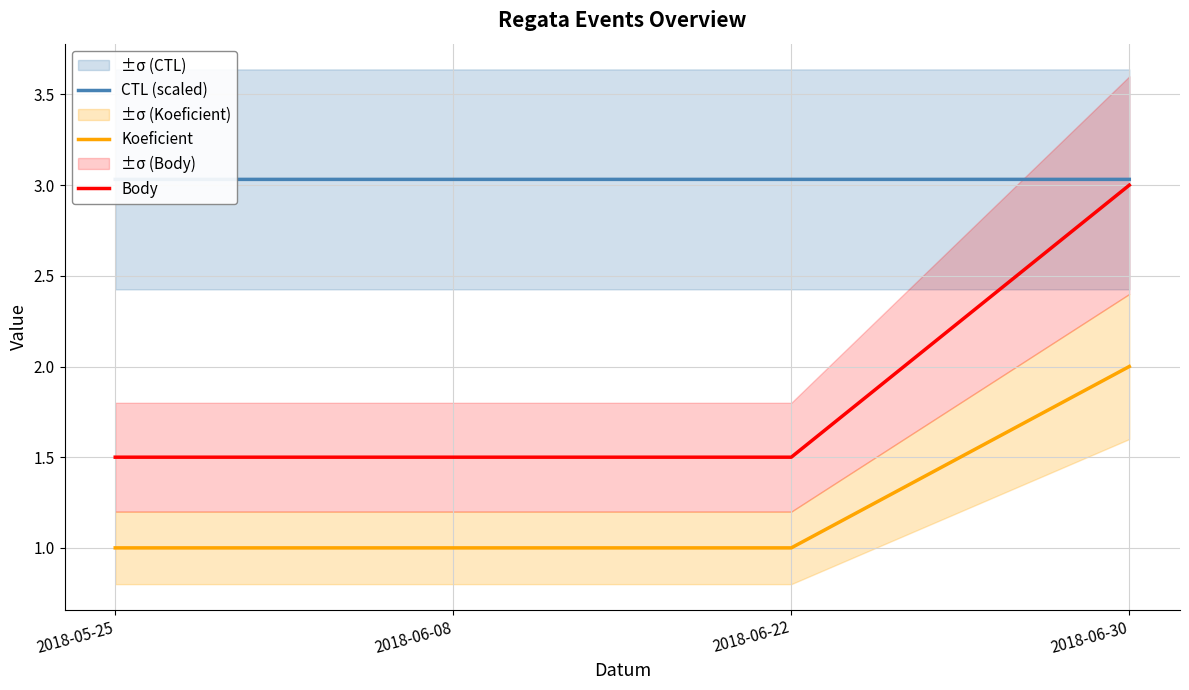

What is the value of the CTL (scaled) point at the 4th from the left?

3.0